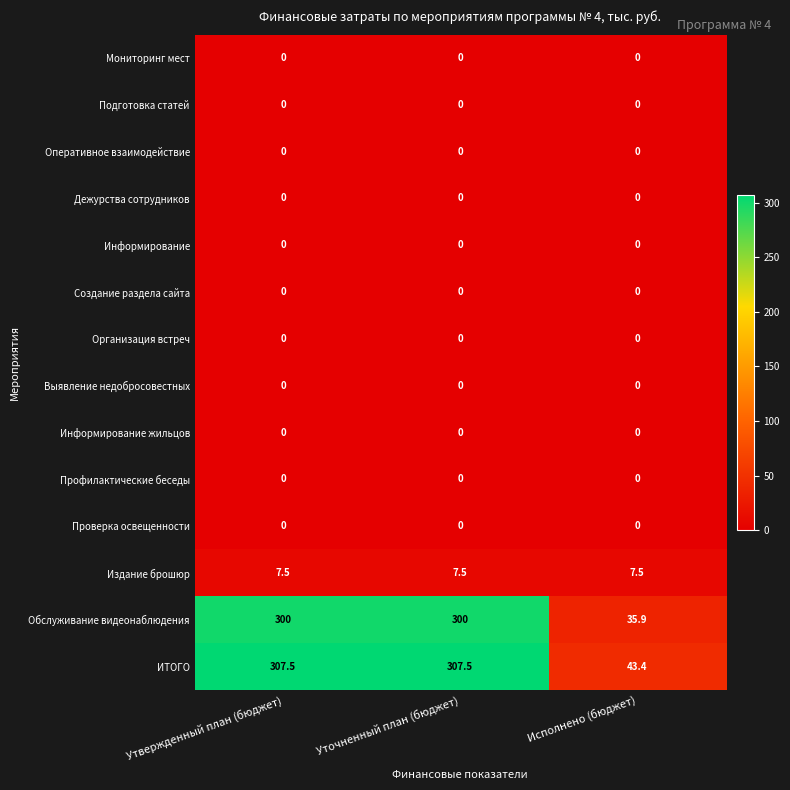

What is the total value across all series at Исполнено (бюджет)?

86.8